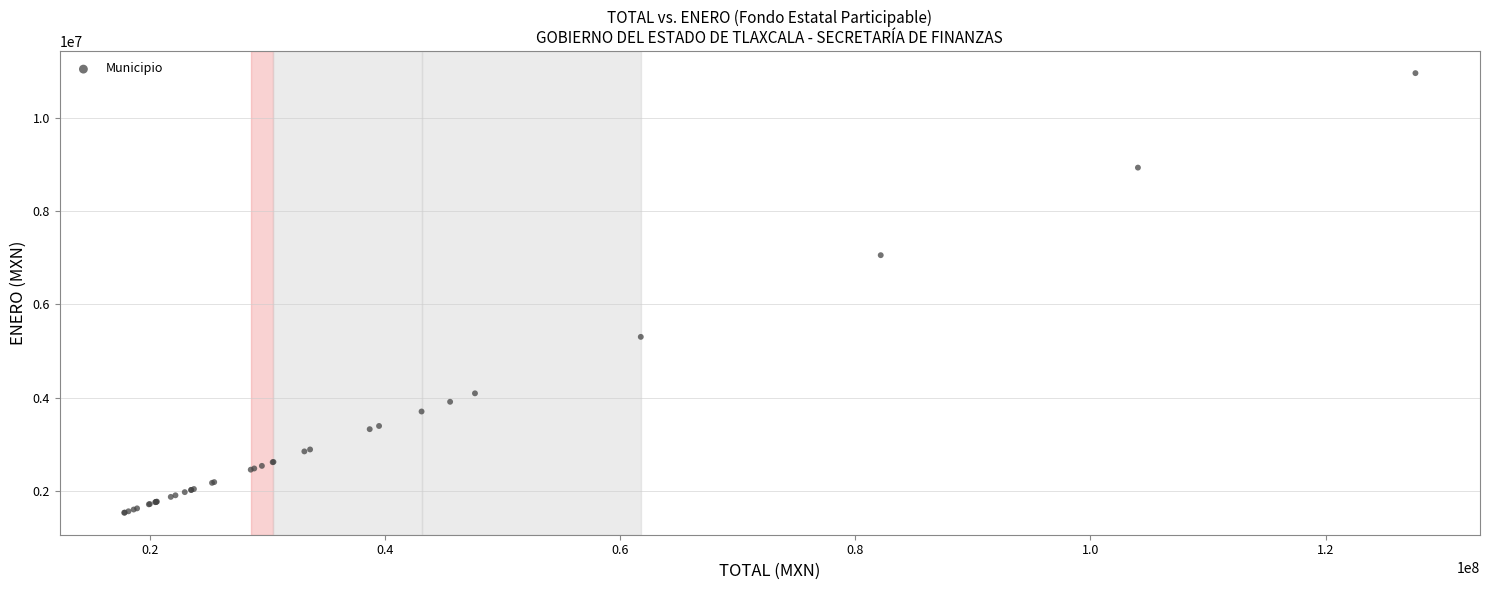

What Y value in the scatter plot is closest to 6242313?

7051590.8